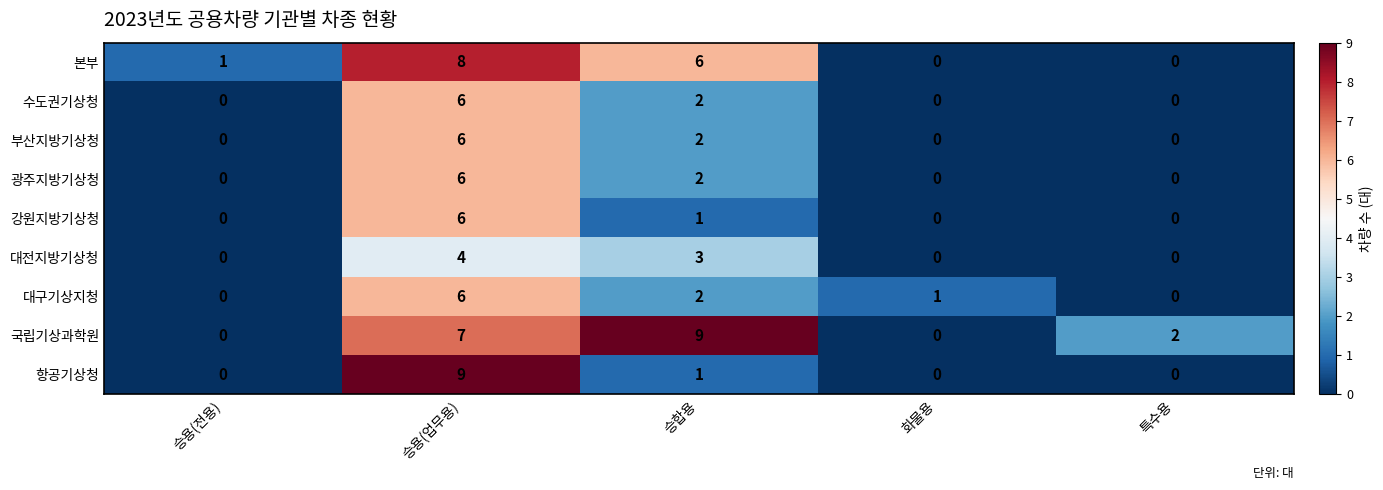

What is the greatest value displayed?

9